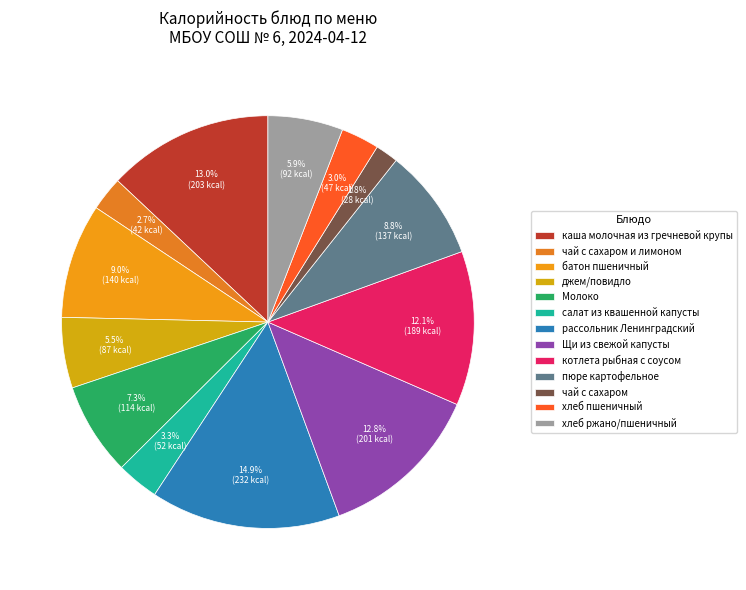

Which slice is the smallest?

чай с сахаром